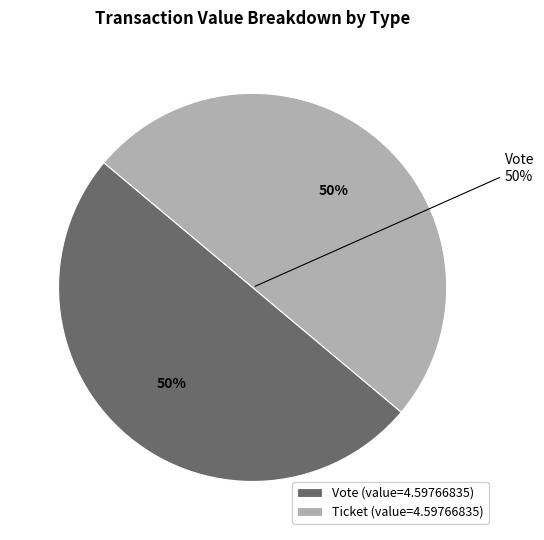

Which category accounts for the majority?

Vote (io_index=1)